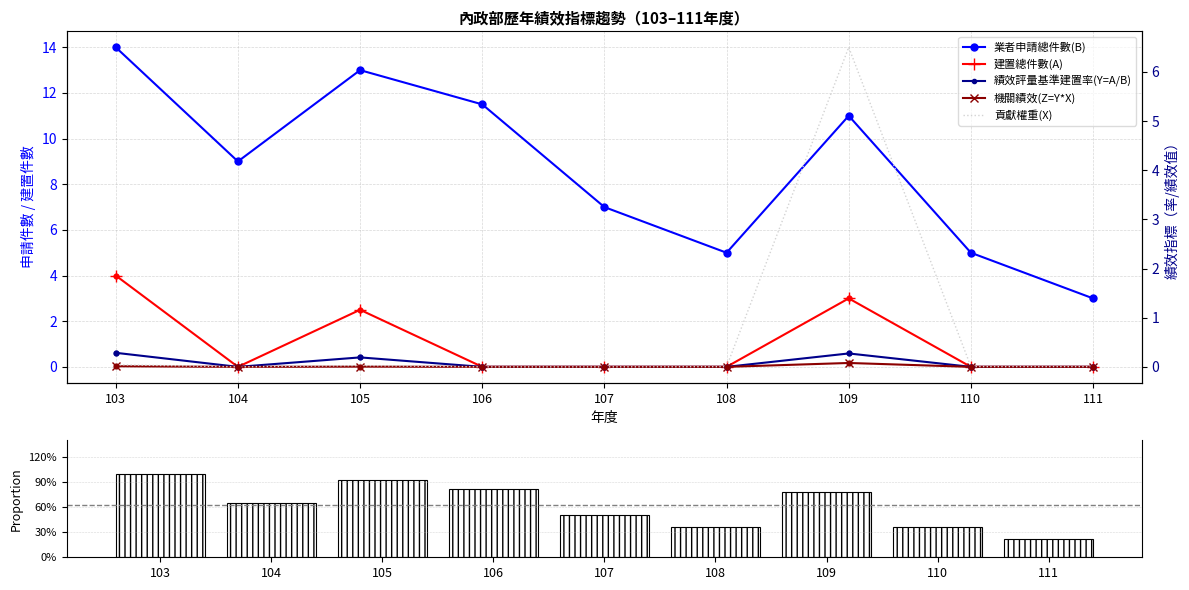

Which series has the largest total across all categories?

業者申請總件數(B)